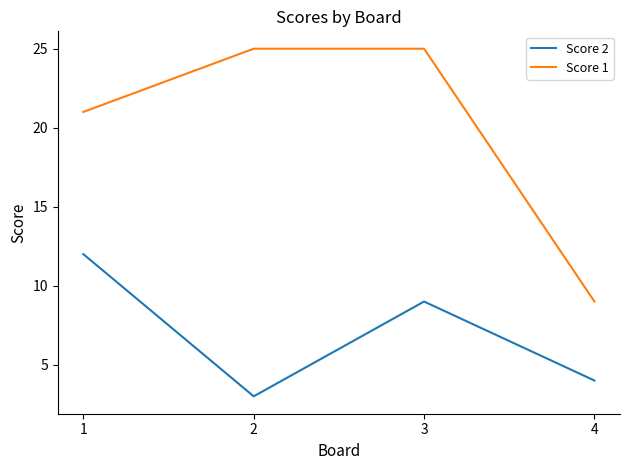

What is the sum of all Score 2 values?

28